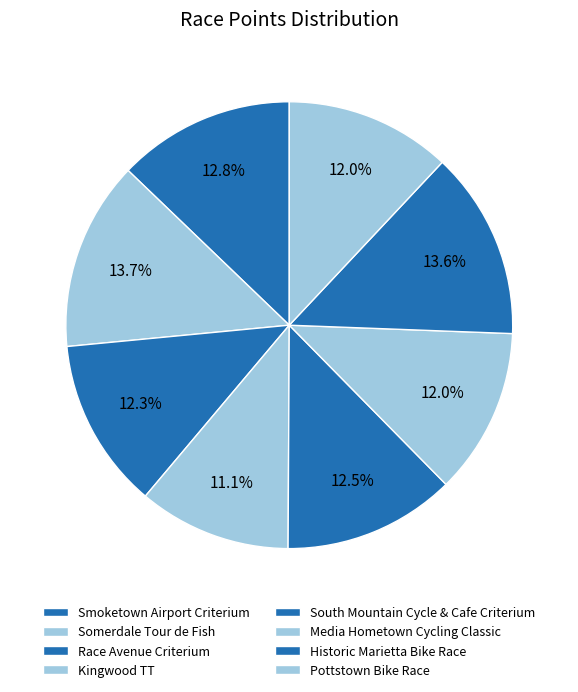

The Pottstown Bike Race slice represents 12% of the pie. True or false?

True